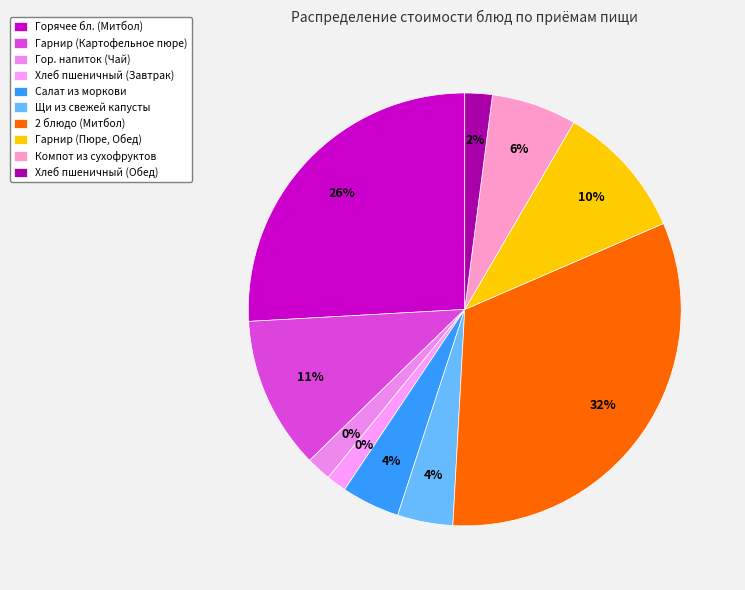

To the nearest percent, what is the average slice percentage?

10%